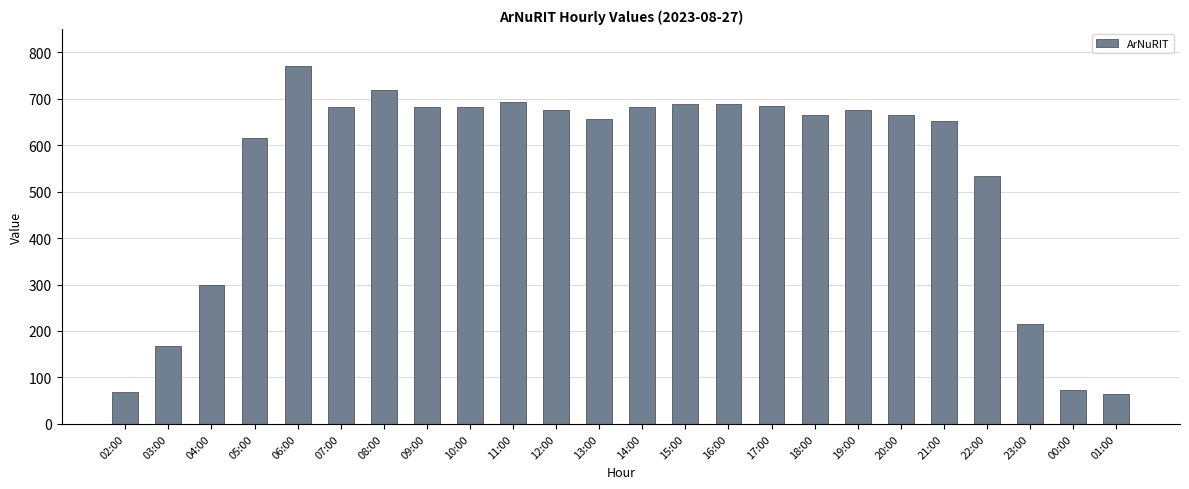

The chart shows a value of 681 at 09:00. True or false?

True